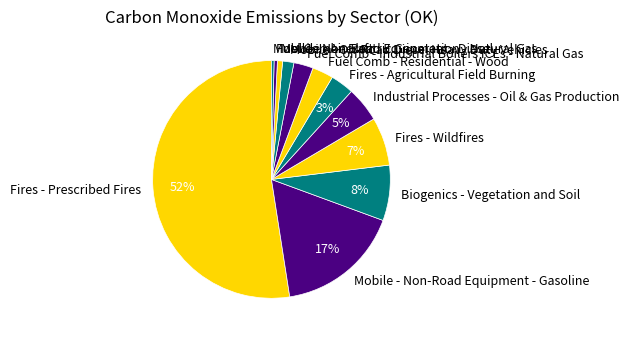

How many segments does this pie chart have?

12